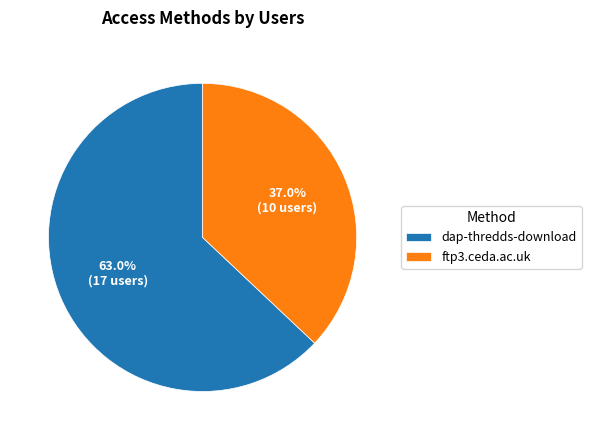

How much of the chart is everything except ftp3.ceda.ac.uk?

63.0%